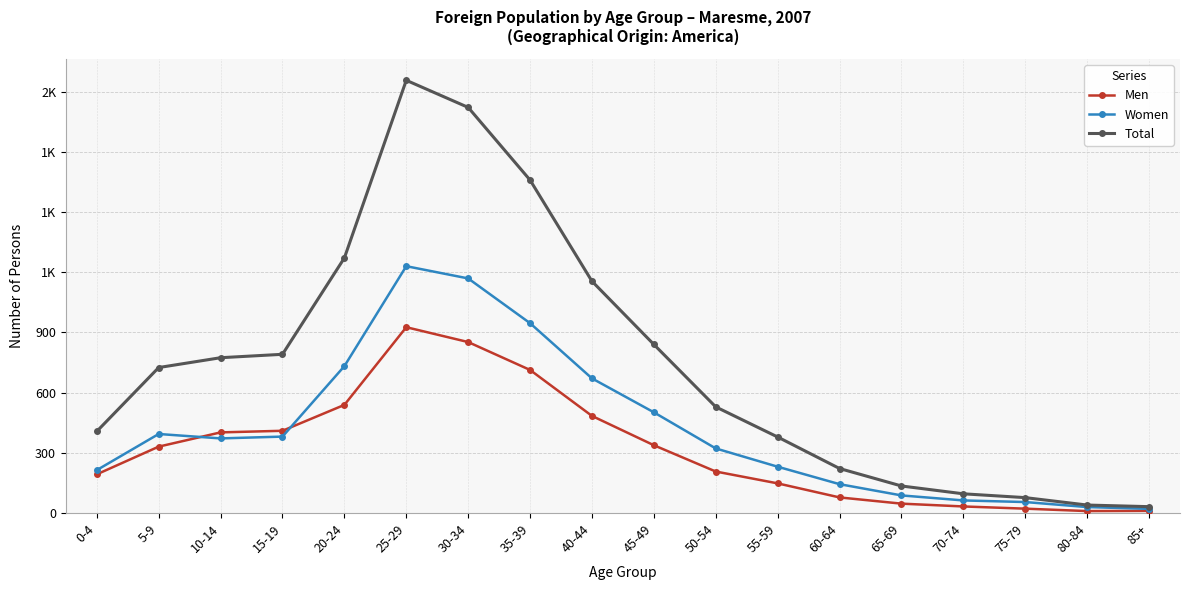

True or false: Total and Women intersect in this chart.

False